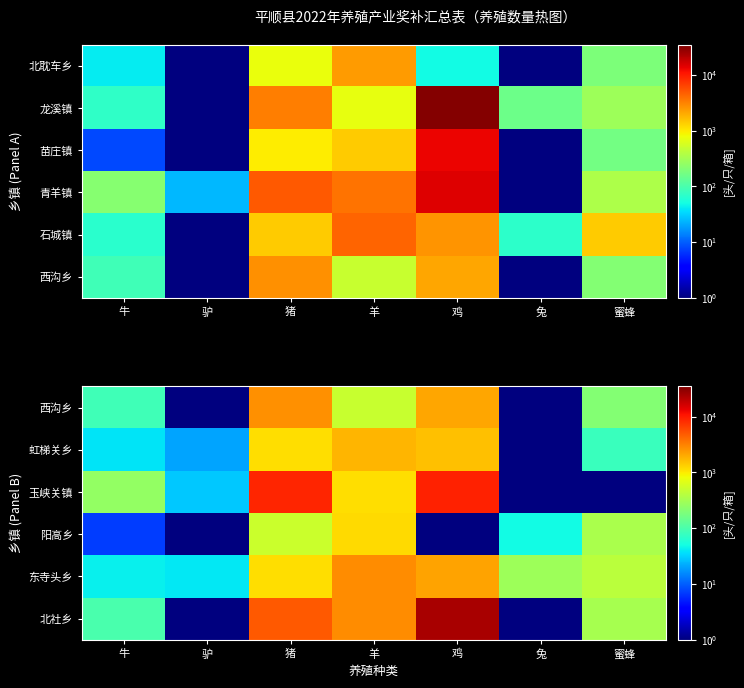

What is the approximate value of 阳高乡 at 羊?

1186.0